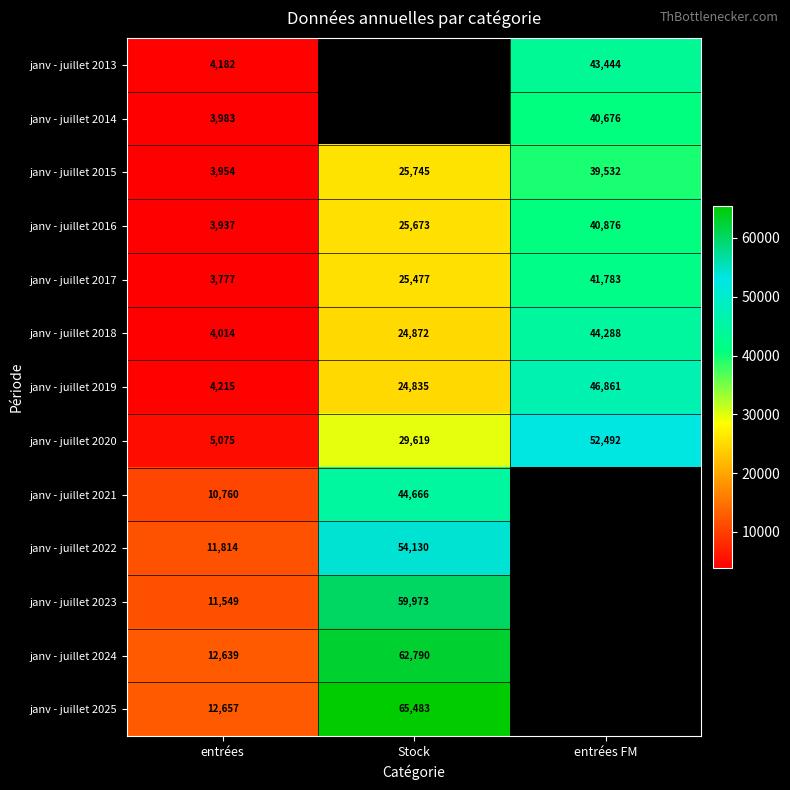

What is the spread (max minus min) of values at entrées?

8880